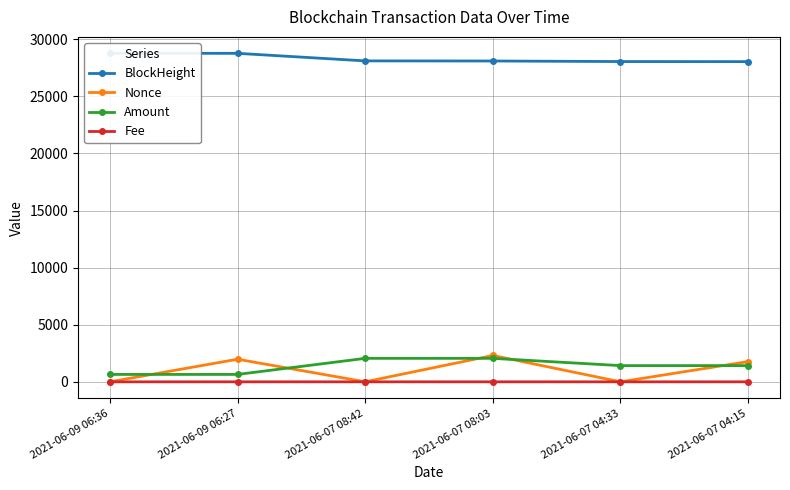

What is the difference between the second highest and minimum values in the Nonce series?

1980.0